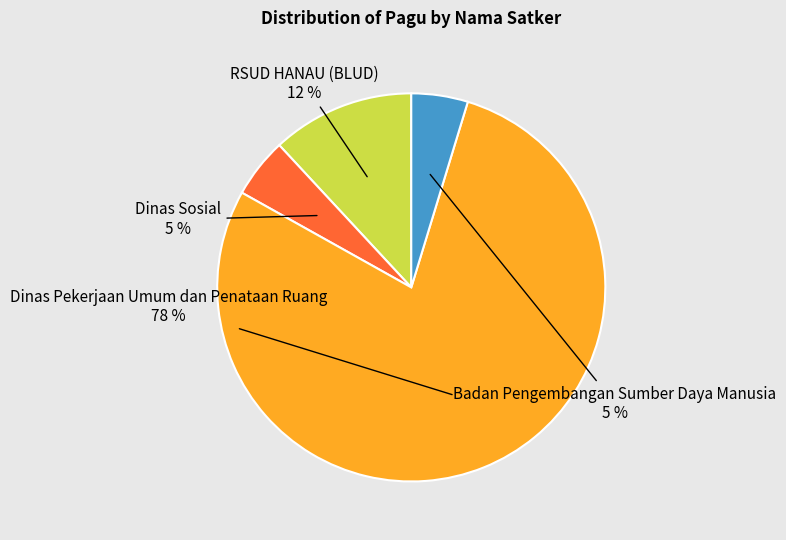

How many segments does this pie chart have?

4